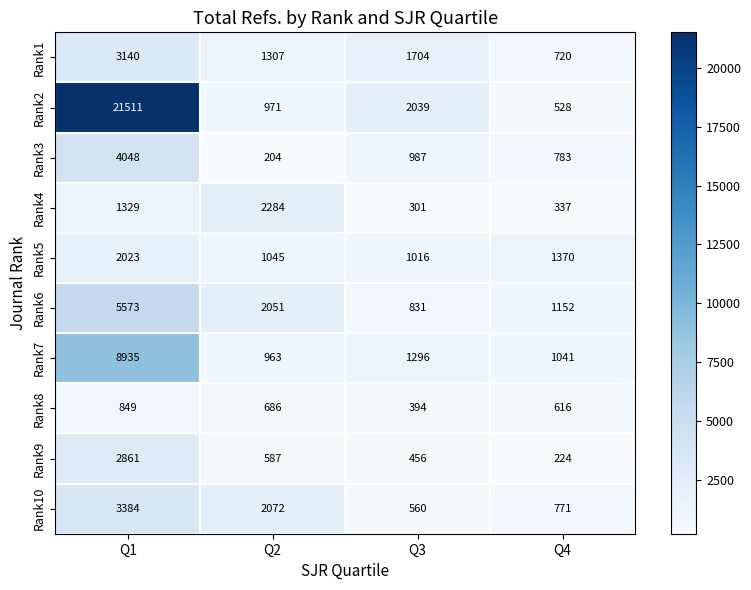

Where does the Rank1 series first go above 1704?

Q1